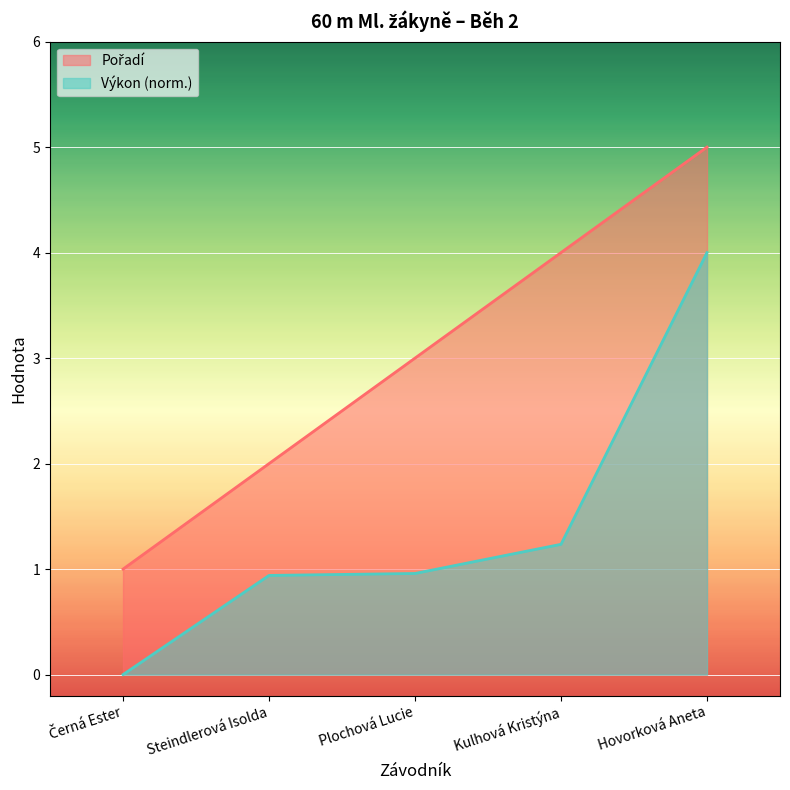

True or false: Pořadí and Výkon intersect in this chart.

False